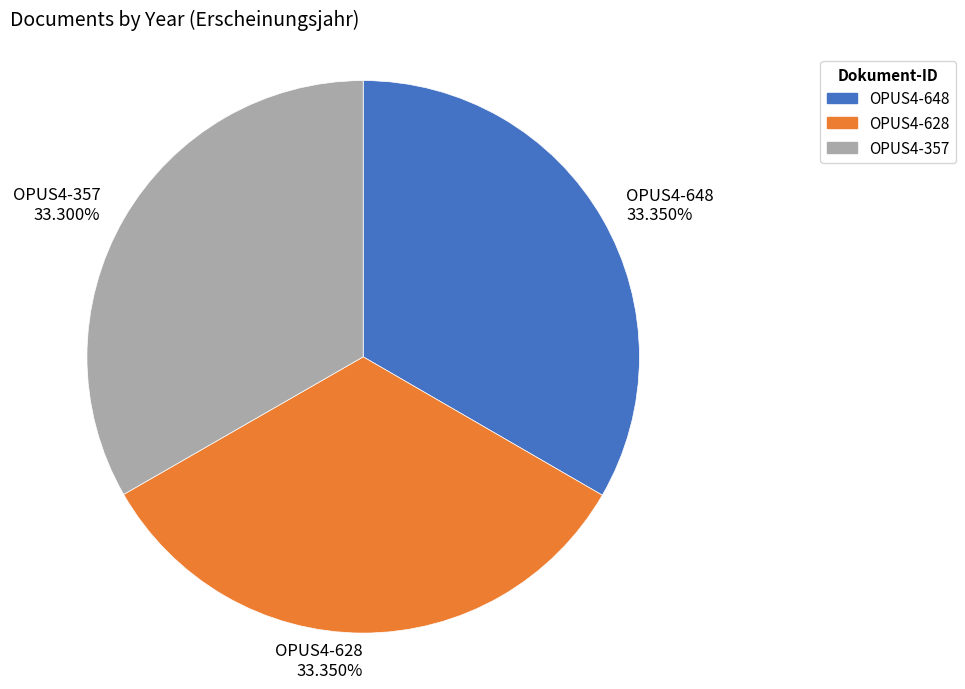

Is the sum of OPUS4-357 and OPUS4-628 greater than half?

Yes